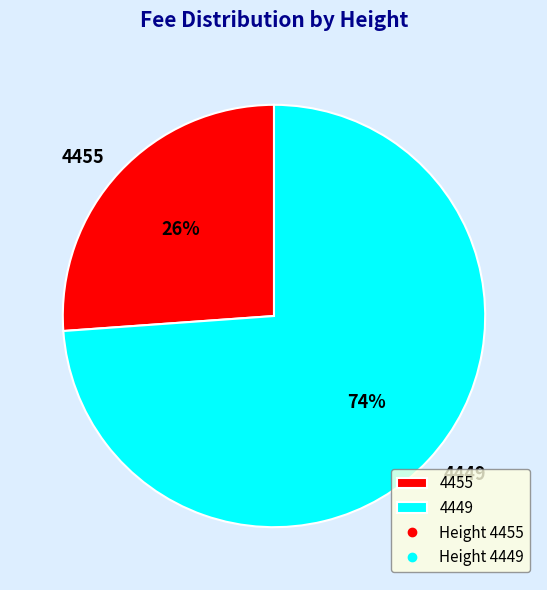

True or false: 4455 accounts for 41% of the total.

False